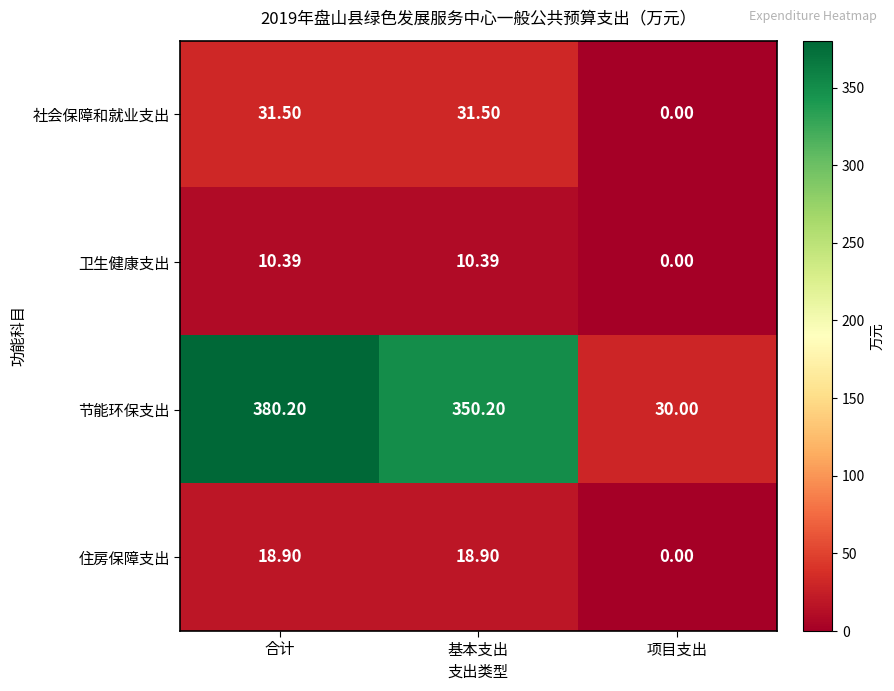

At how many categories does at least one series exceed 211?

2